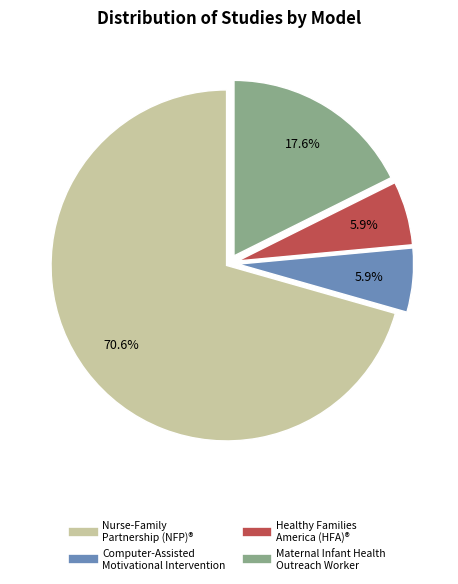

To the nearest percent, what is the combined percentage of Maternal Infant Health Outreach Worker and Nurse-Family Partnership (NFP)®?

88%